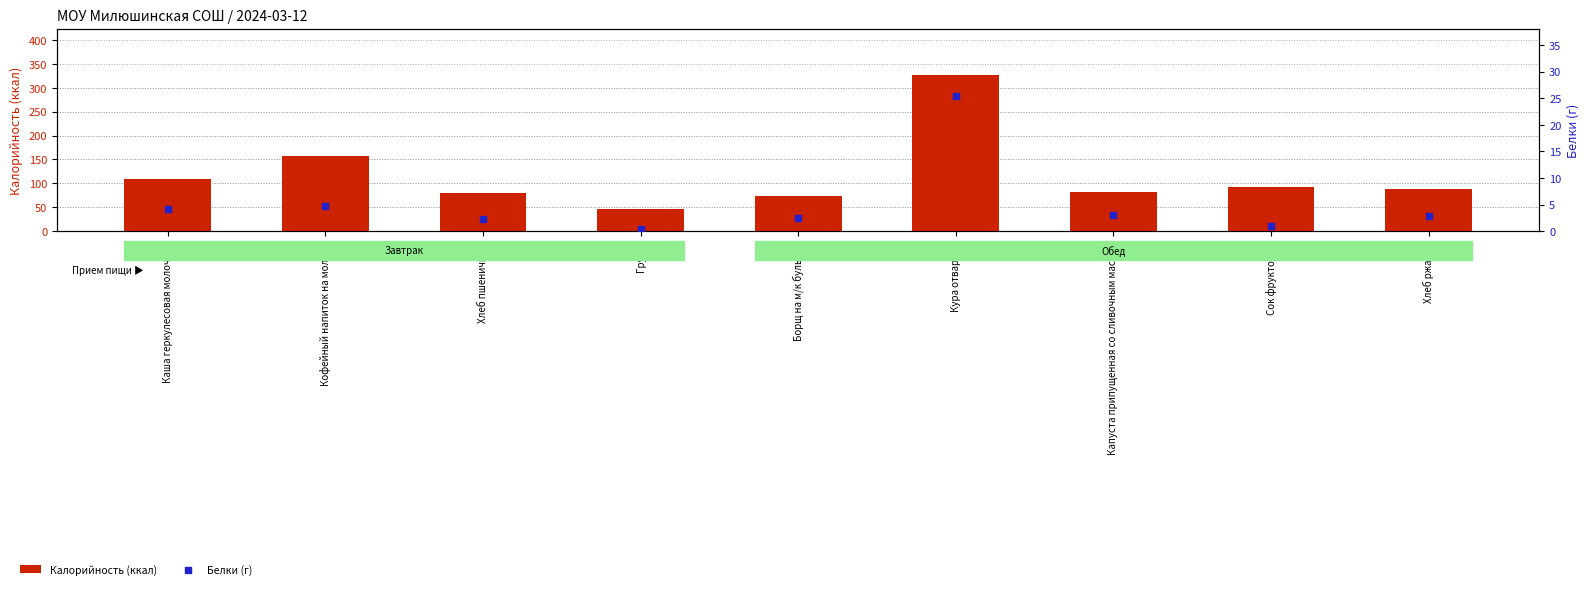

At how many categories does at least one series exceed 69?

8